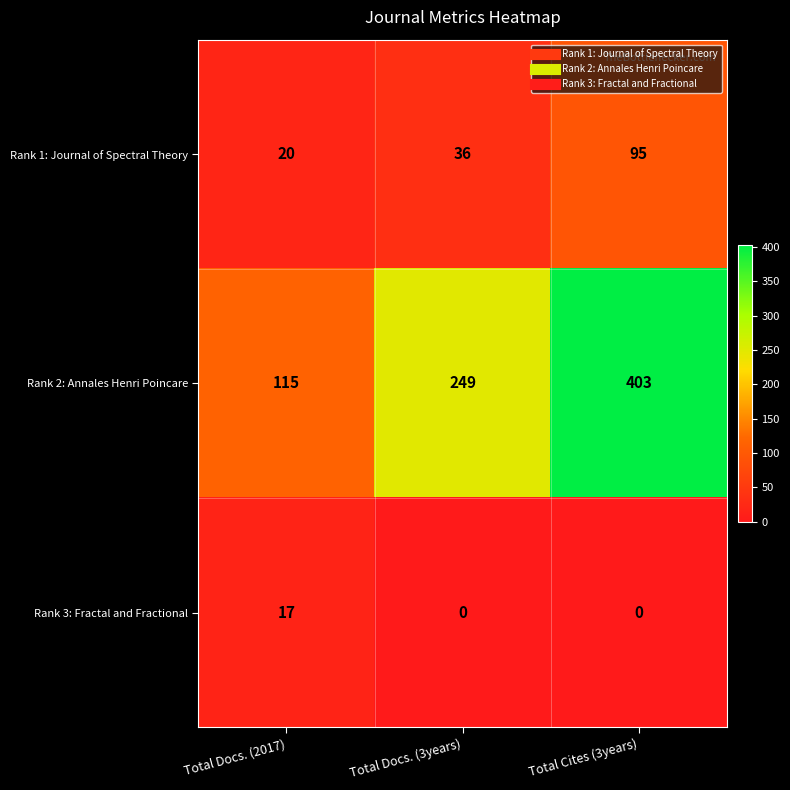

What is the average value of the Rank 2: Annales Henri Poincare series?

256